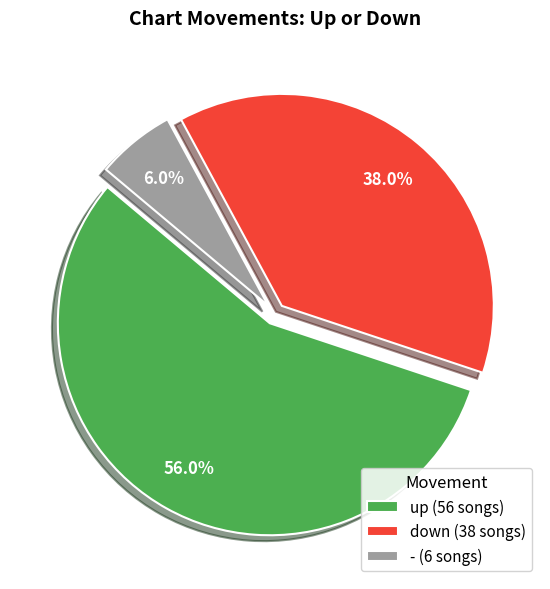

Which category accounts for the majority?

up